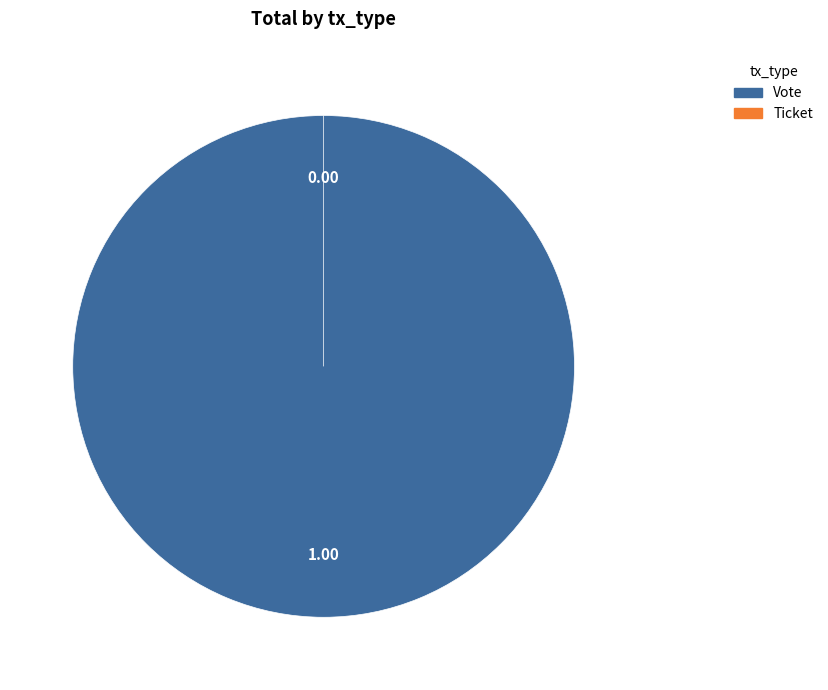

To the nearest percent, what portion does Vote represent?

100%